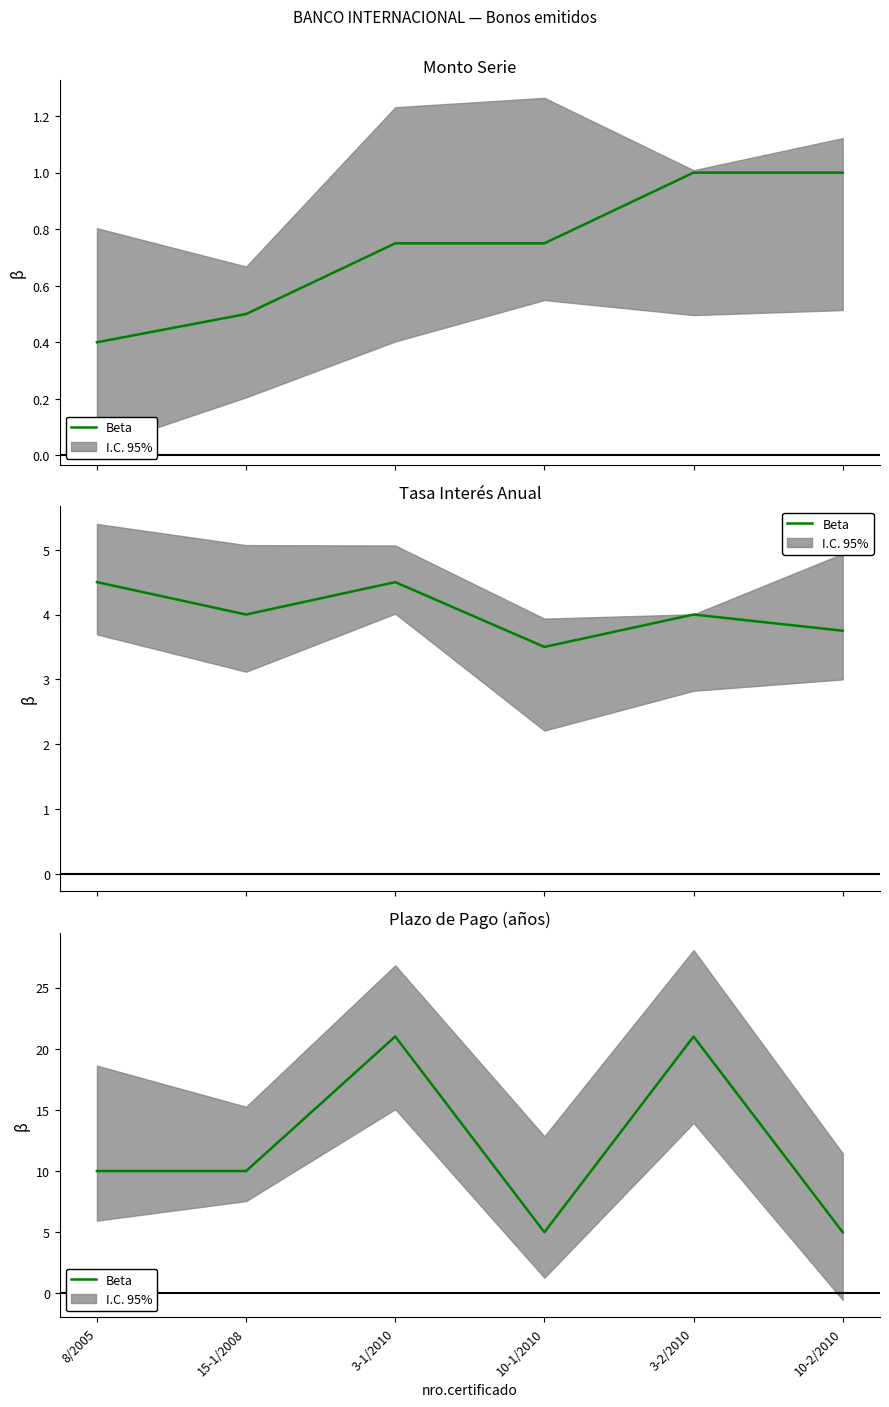

The value at 3-2/2010 is 21. True or false?

True